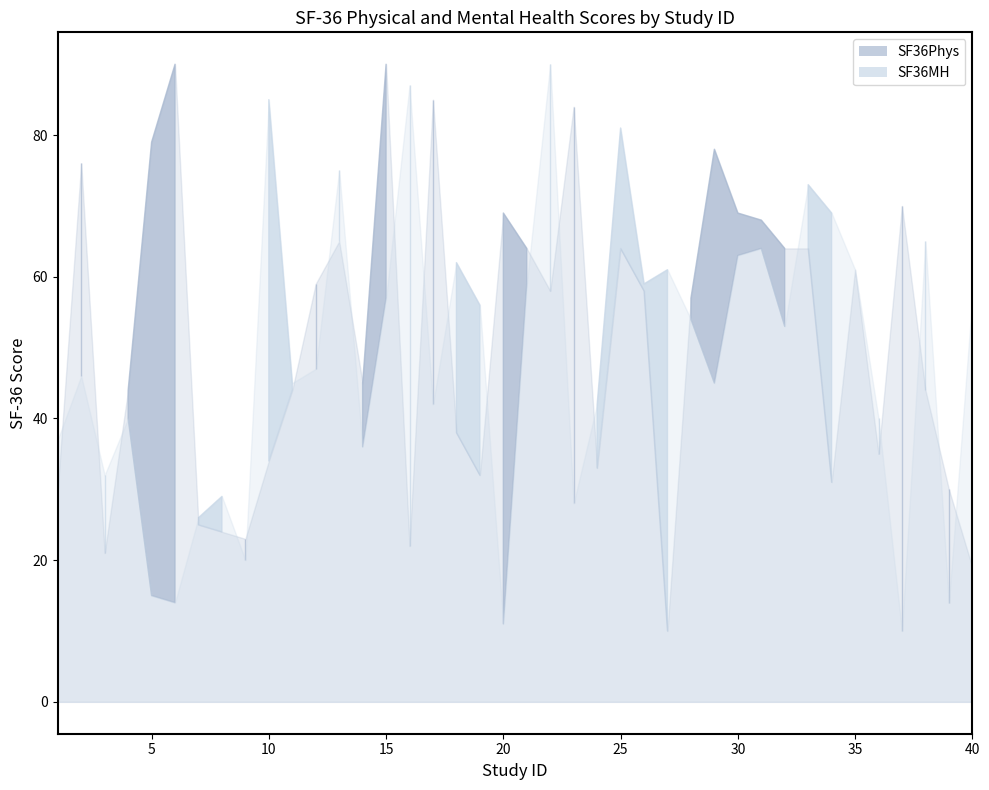

What is the difference between the maximum and minimum values in the SF36MH series?

80